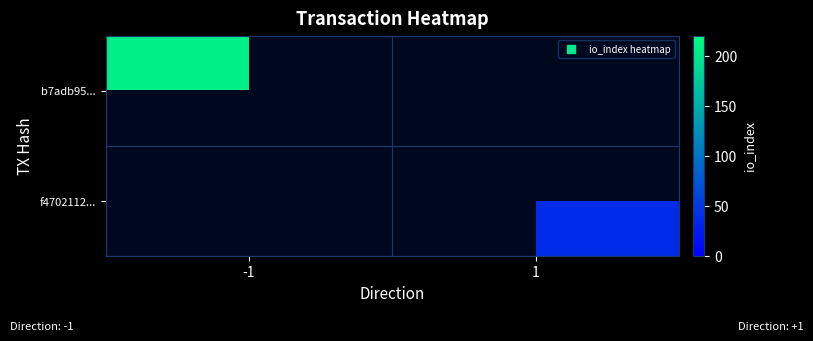

Reading left to right, extract all data points from this chart.

b7adb95...: -1=206	1=0
f4702112...: -1=0	1=37